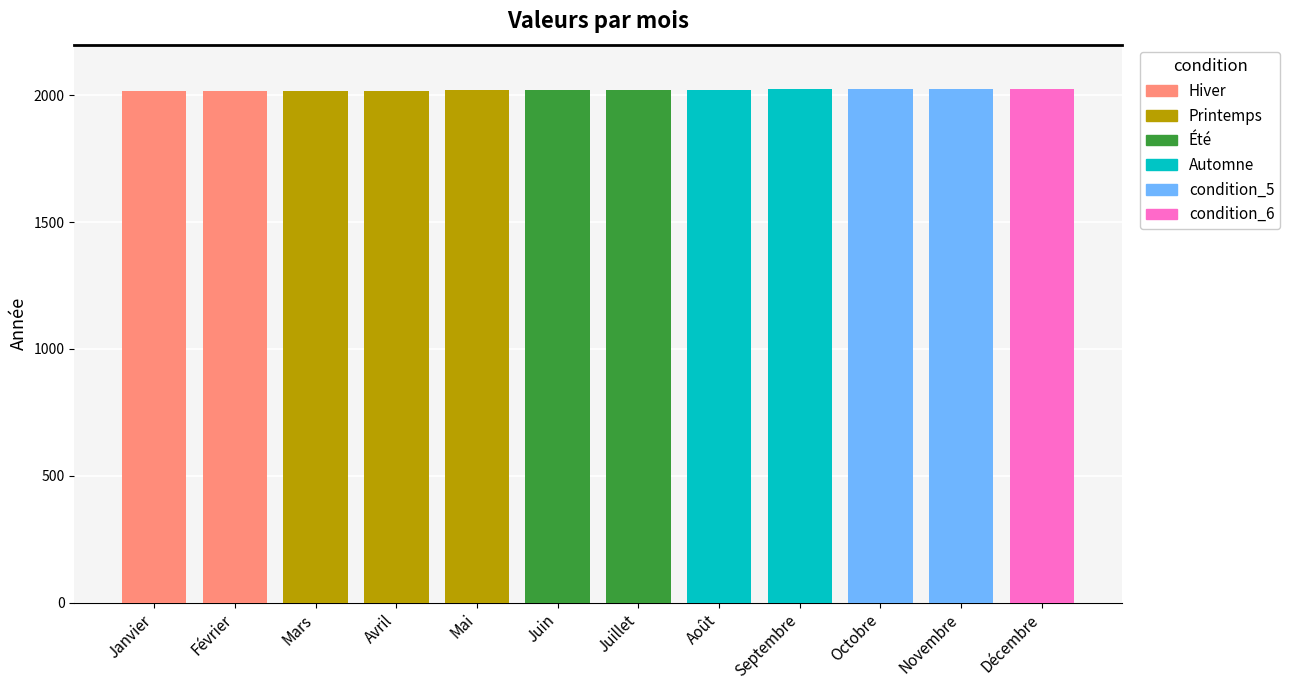

What is the label of the 2nd bar from the left?

Février